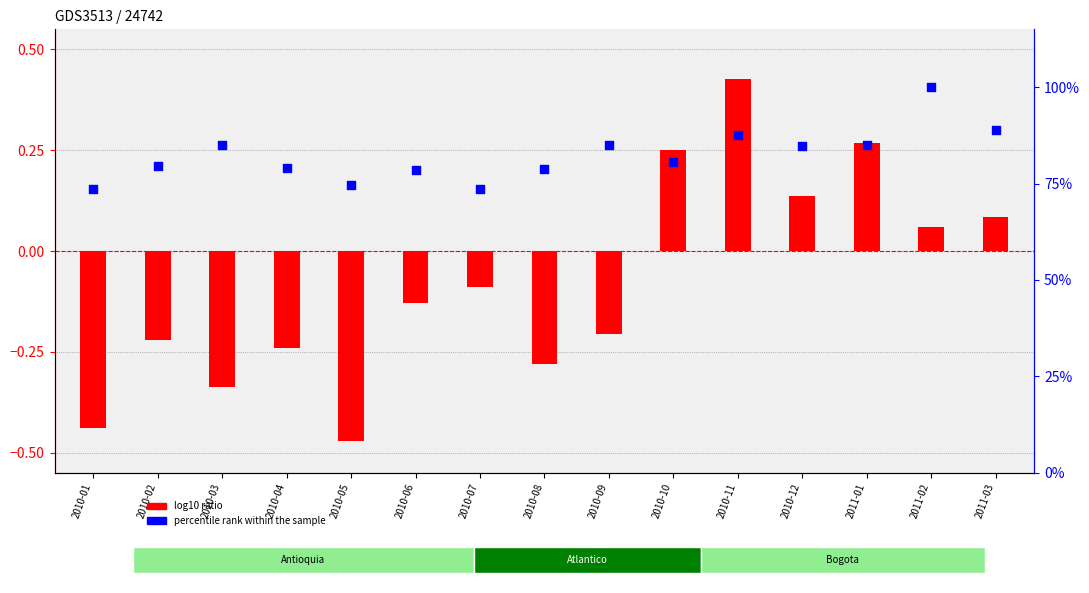

Which series reaches the maximum Y coordinate?

percentile rank within the sample